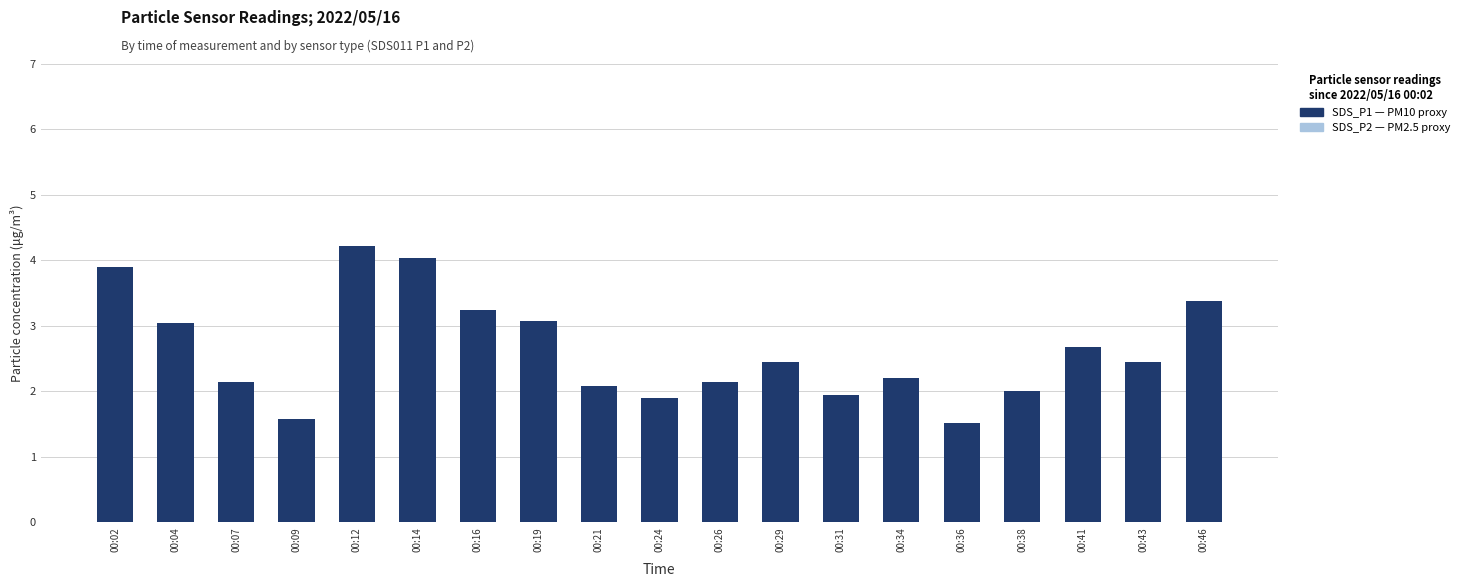

What is the difference between the SDS_P1 (PM10 proxy) values at 00:07 and 00:09?

0.6